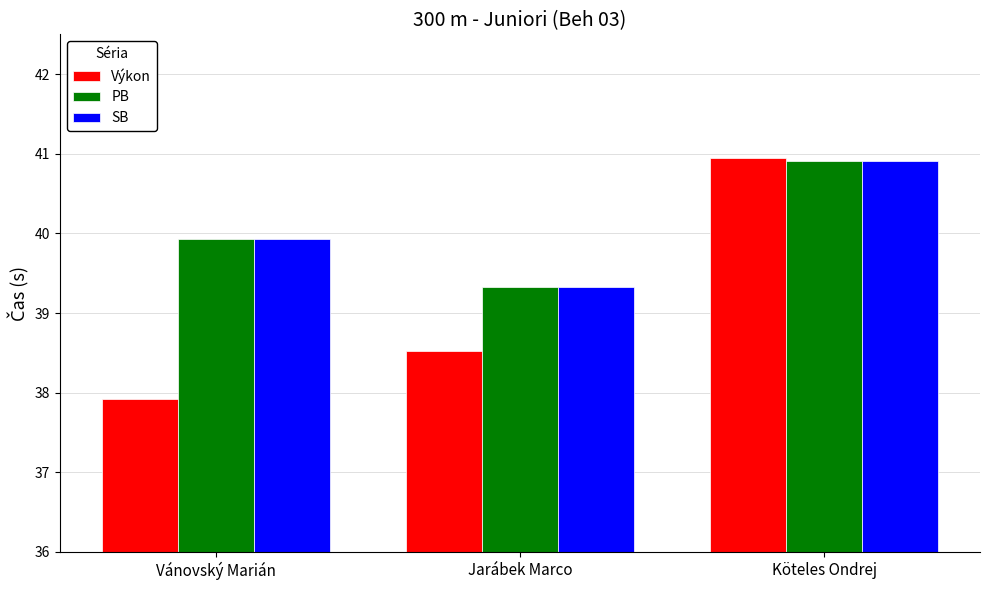

Is it true that Výkon equals 41.0 at Köteles Ondrej?

True